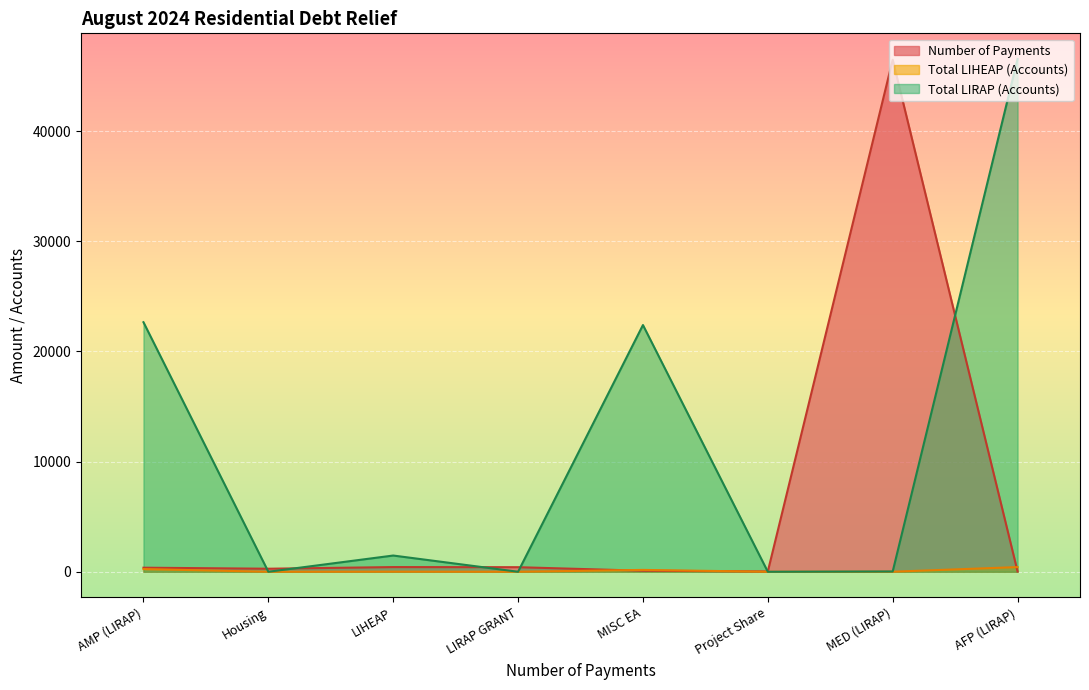

What is the difference between the Total LIHEAP (Accounts) values at MED (LIRAP) and Housing?

4